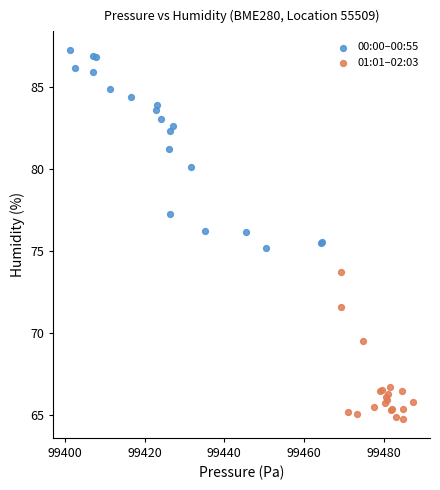

Which series has the largest Y range (max minus min)?

00:00–00:55